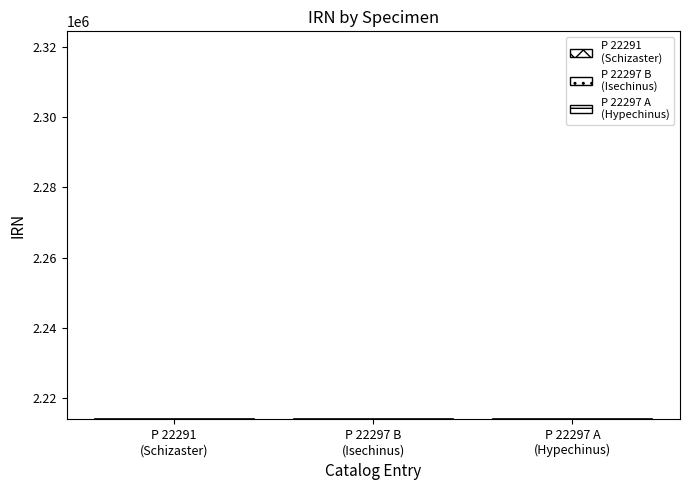

What is the ratio of the value at P 22297 A
(Hypechinus) to the value at P 22297 B
(Isechinus)?

1.0